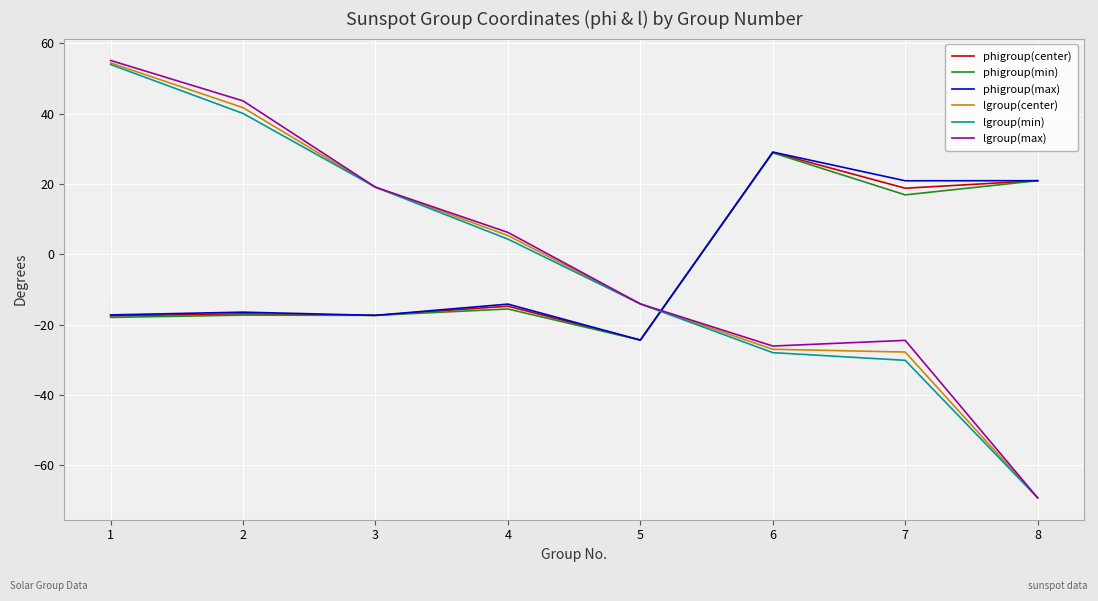

What are all the series names shown in the legend?

phigroup(center), phigroup(min), phigroup(max), lgroup(center), lgroup(min), lgroup(max)